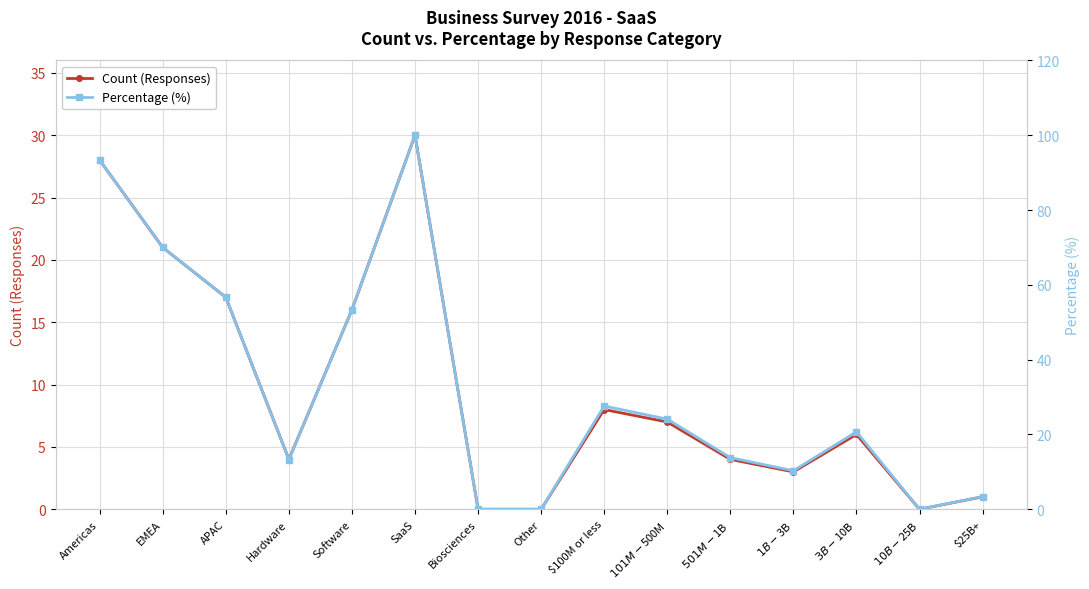

List the series in order of their overall mean, highest first.

Percentage (%), Count (Responses)